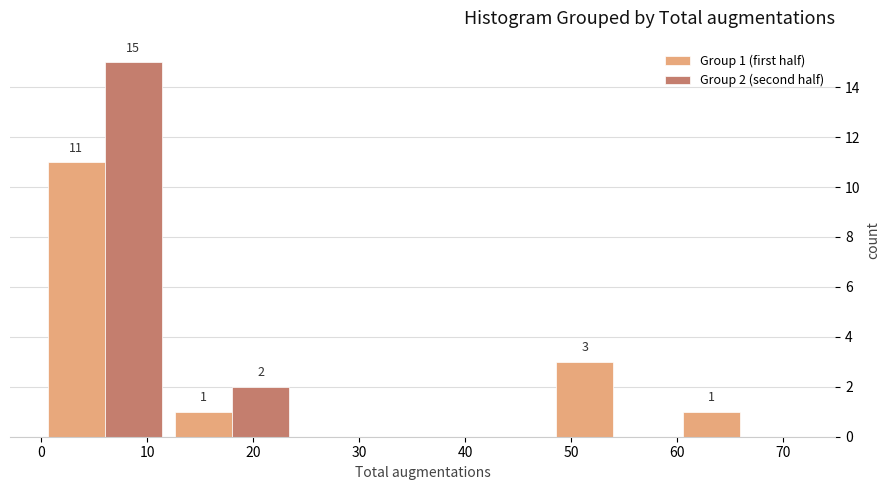

In the Group 2 (second half) series, which range on the x-axis has the tallest bar?

0 to 12